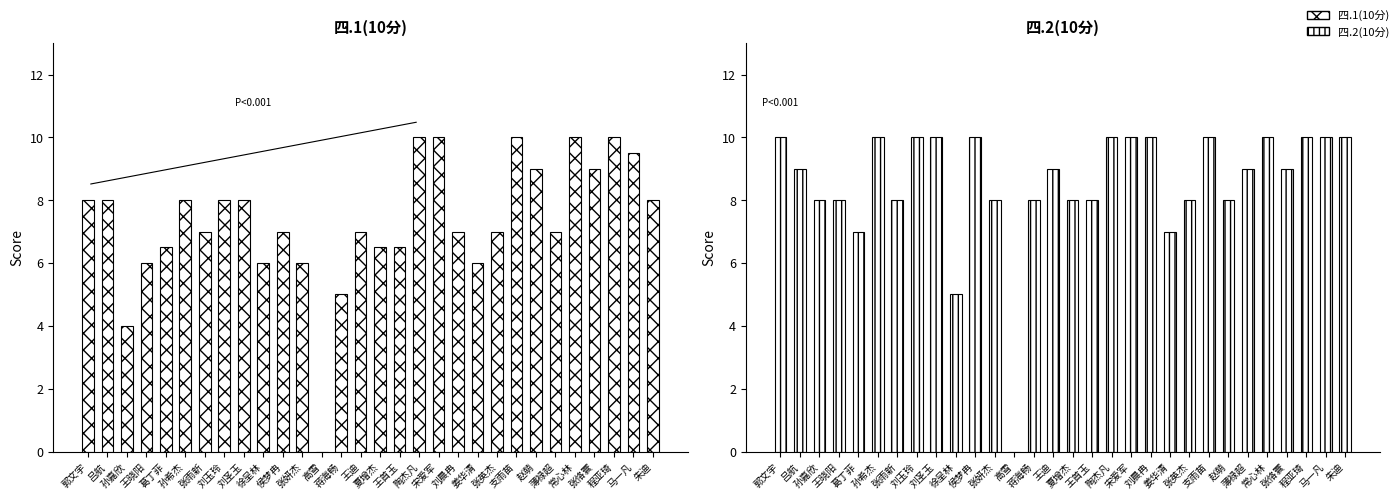

True or false: 四.2(10分) has a value of 8.5 at 徐呈林.

False